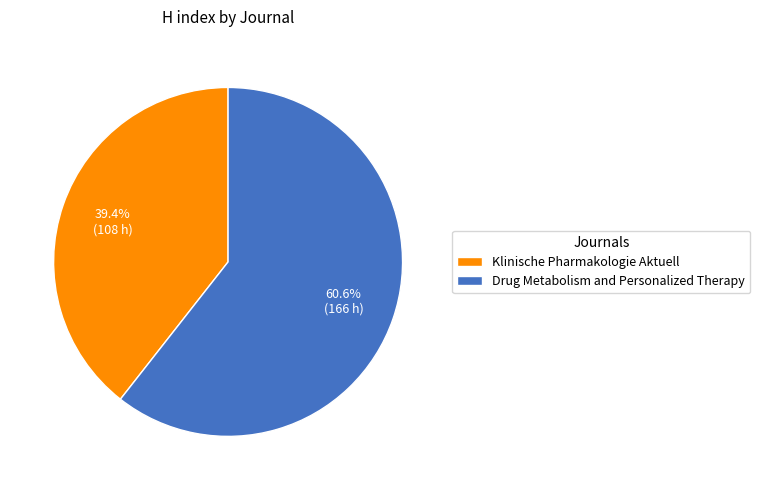

Which category has the biggest portion of the pie?

Drug Metabolism and Personalized Therapy